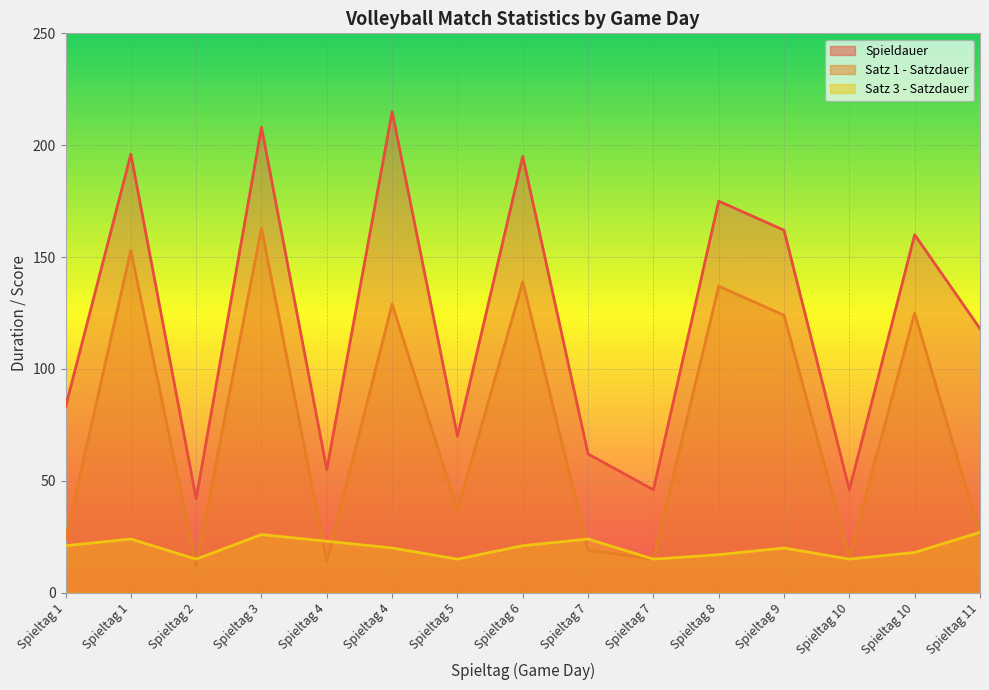

What is the greatest value displayed?

215